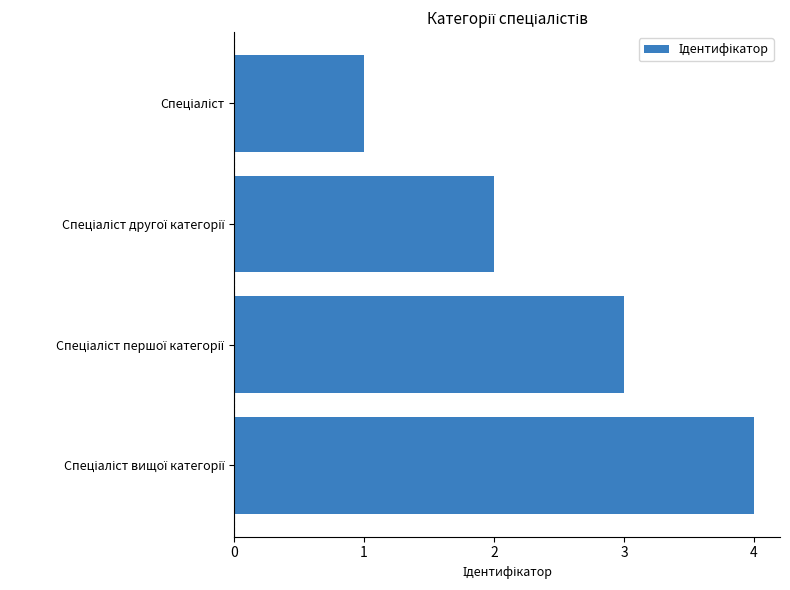

What is the sum of all values?

10